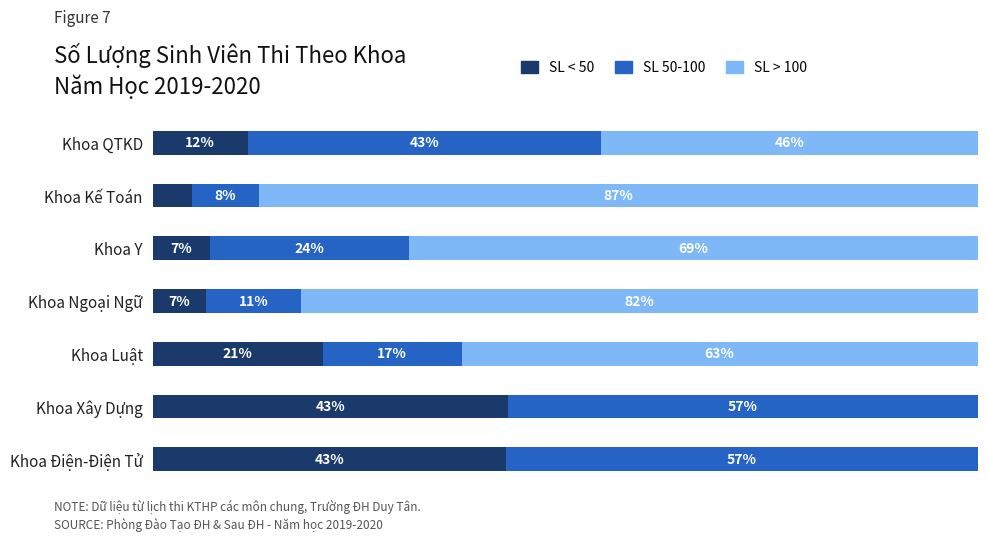

At which label is SL < 50 closest to 23?

Khoa Luật